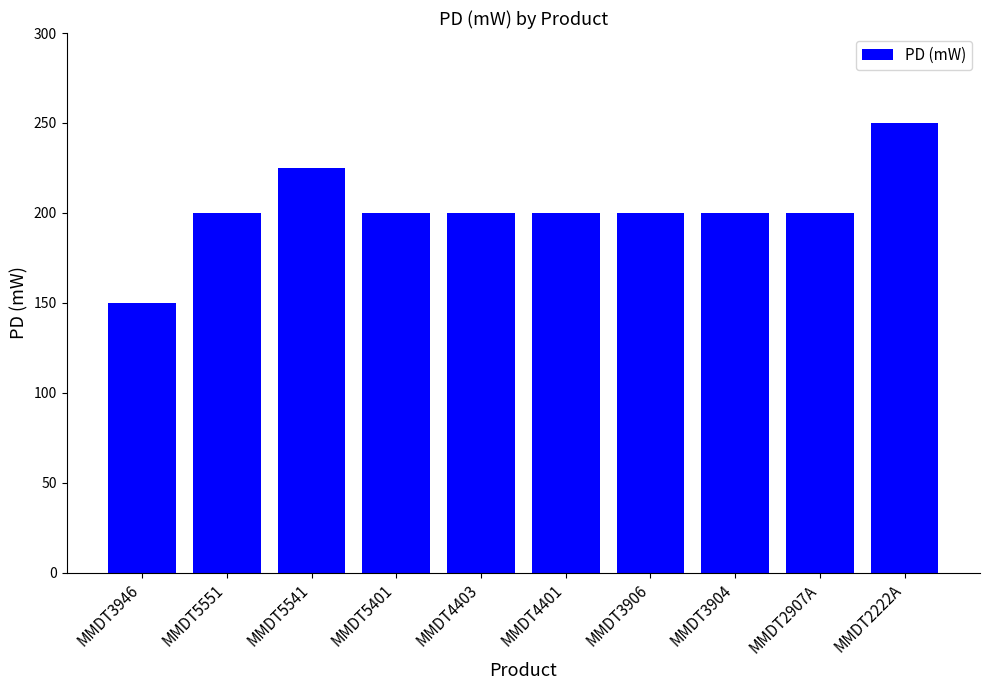

Read the value at MMDT2222A, to the nearest 5.

250